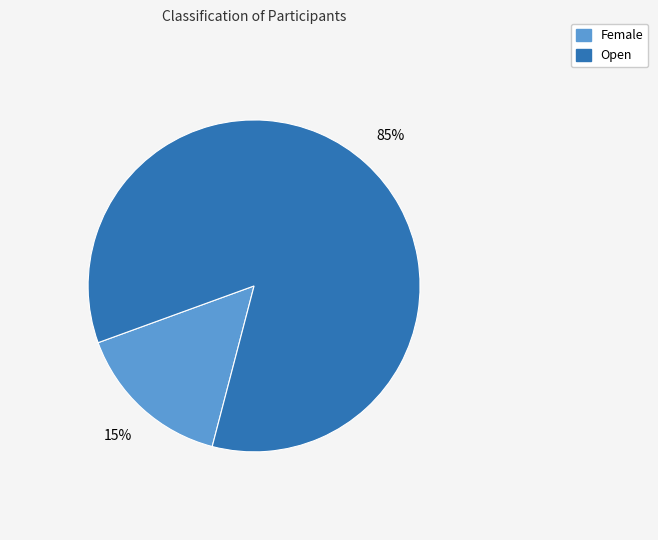

What percentage is the Female slice, to the nearest percent?

15%